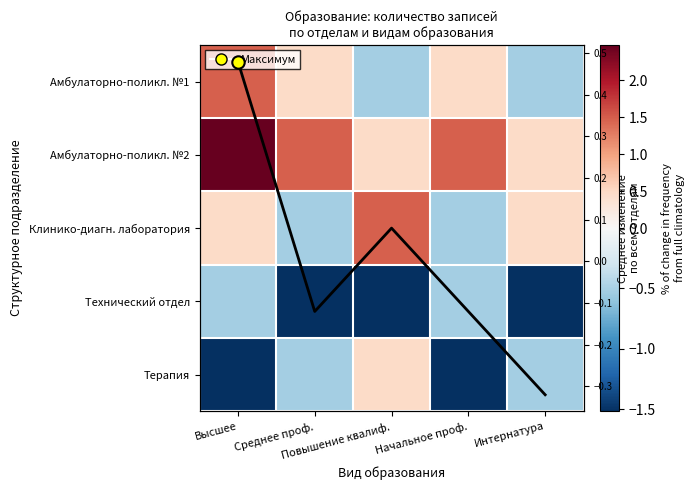

Which category has the lowest value across all series?

Среднее проф.